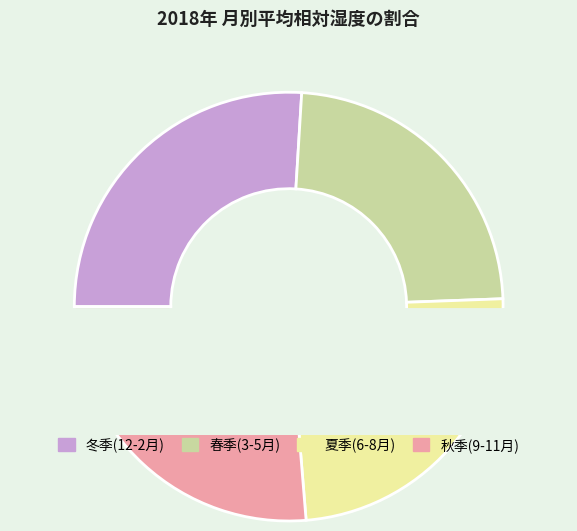

To the nearest percent, what is the combined percentage of 2月 and 3月?

16%